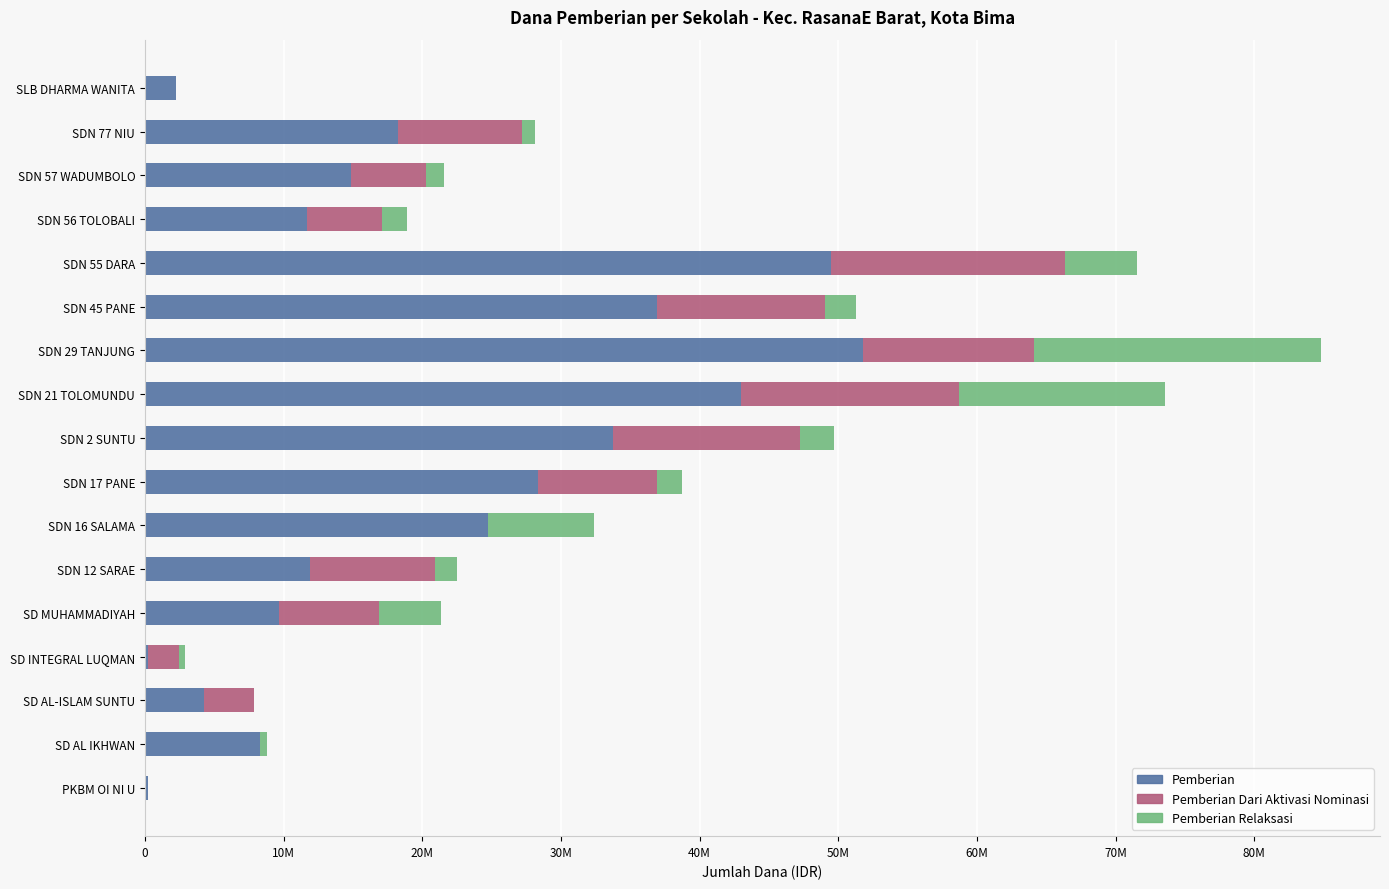

What is the difference between the maximum and minimum values in the Pemberian series?

51525000